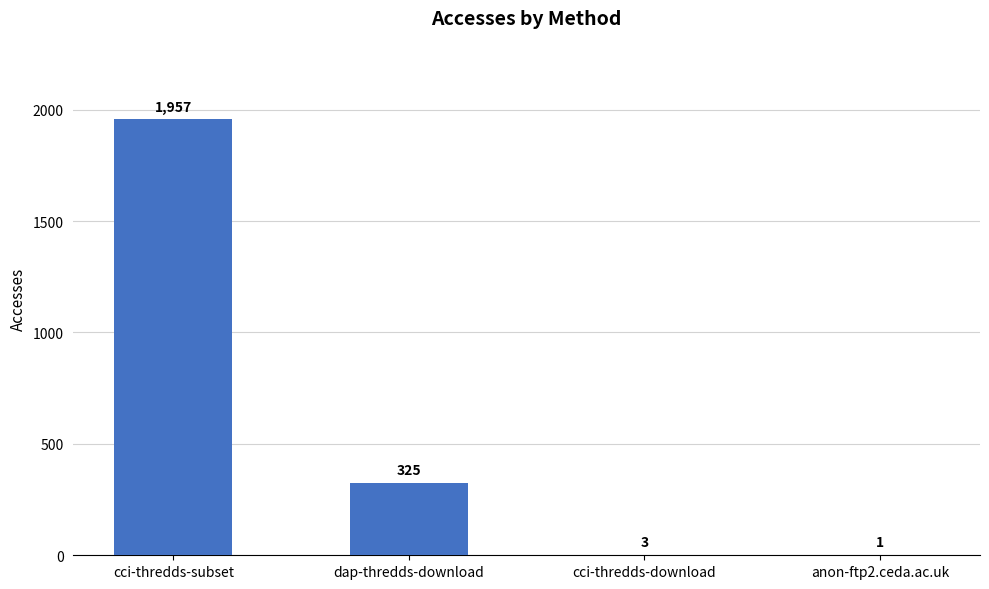

What is the sum of all values?

2286